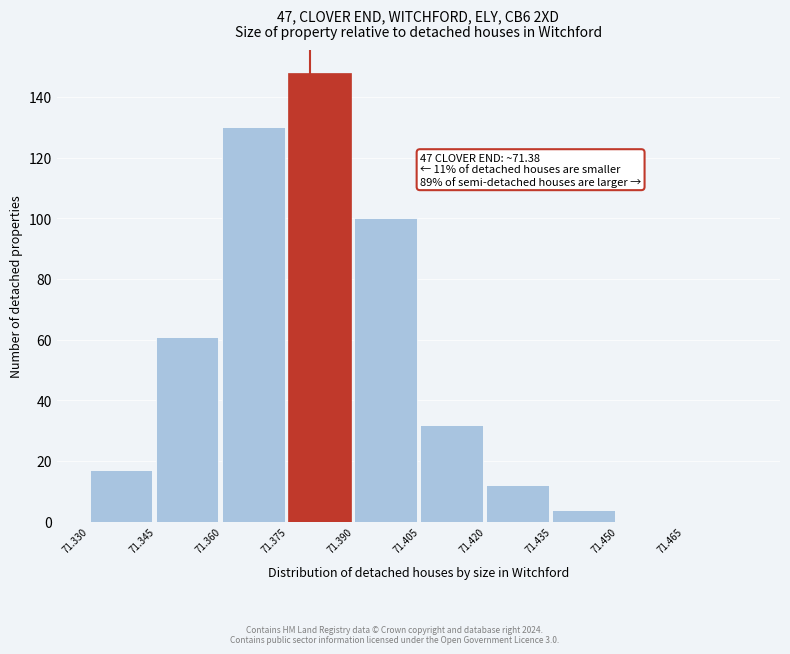

Which range on the x-axis has the tallest bar?

71.375 to 71.390